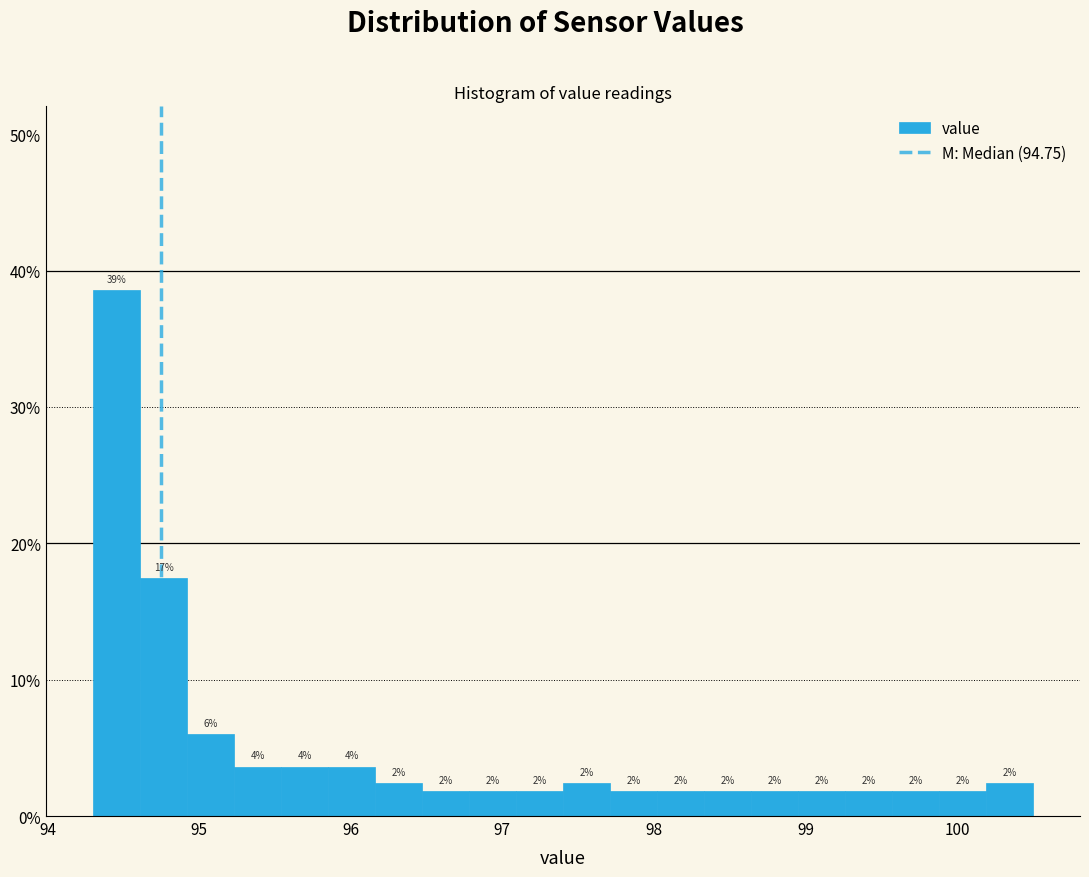

Around what value on the x-axis is the tallest bar? Give the approximate position of its centre, as read against the axis.

94.5